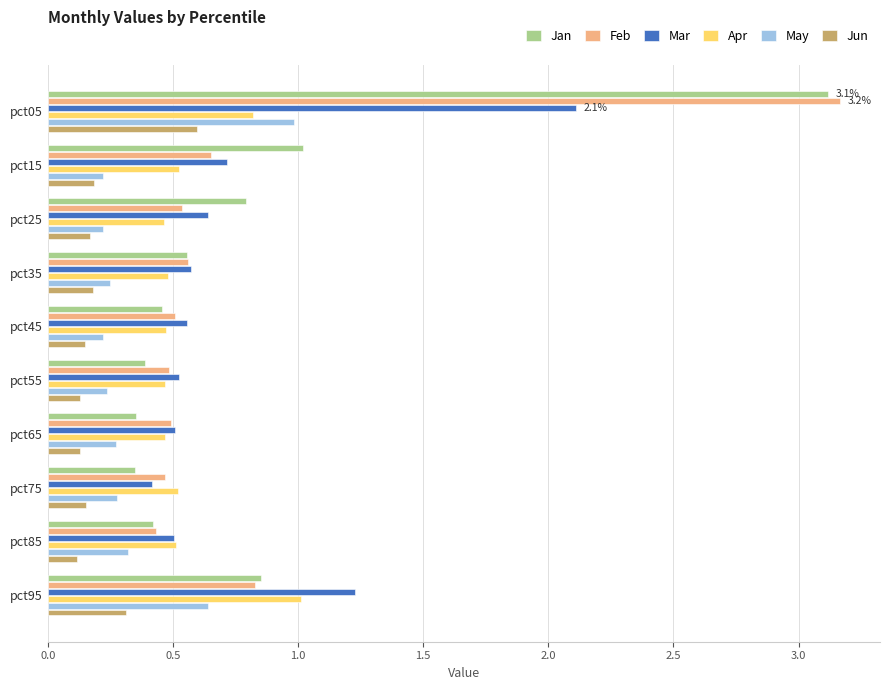

What is the difference between the maximum and minimum values in the Mar series?

1.7